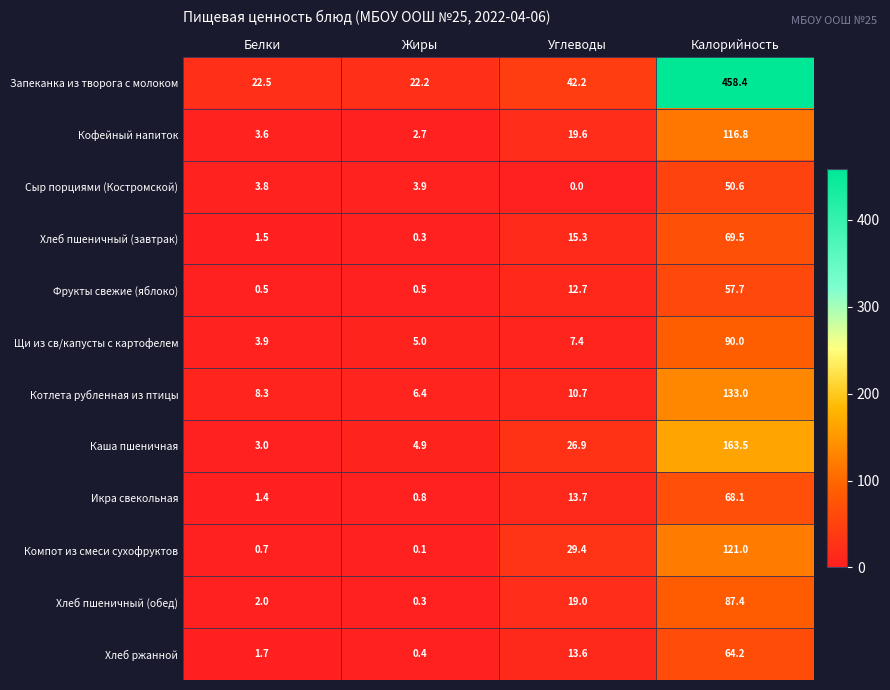

At which category is the sum across all series the highest?

Калорийность